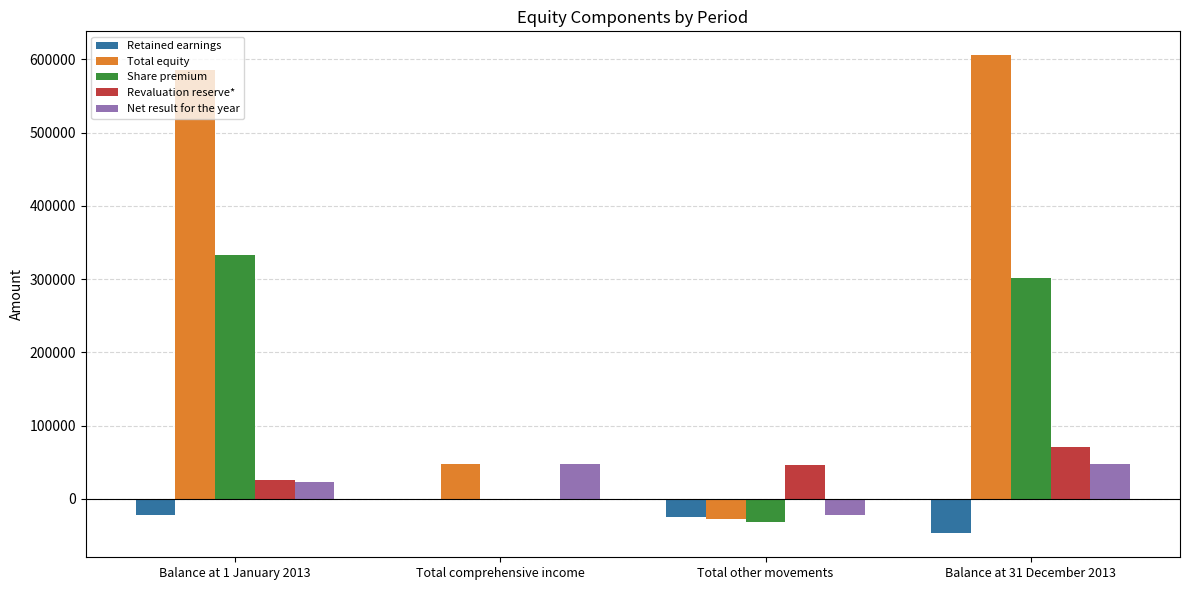

At which category is the sum across all series the highest?

Balance at 31 December 2013